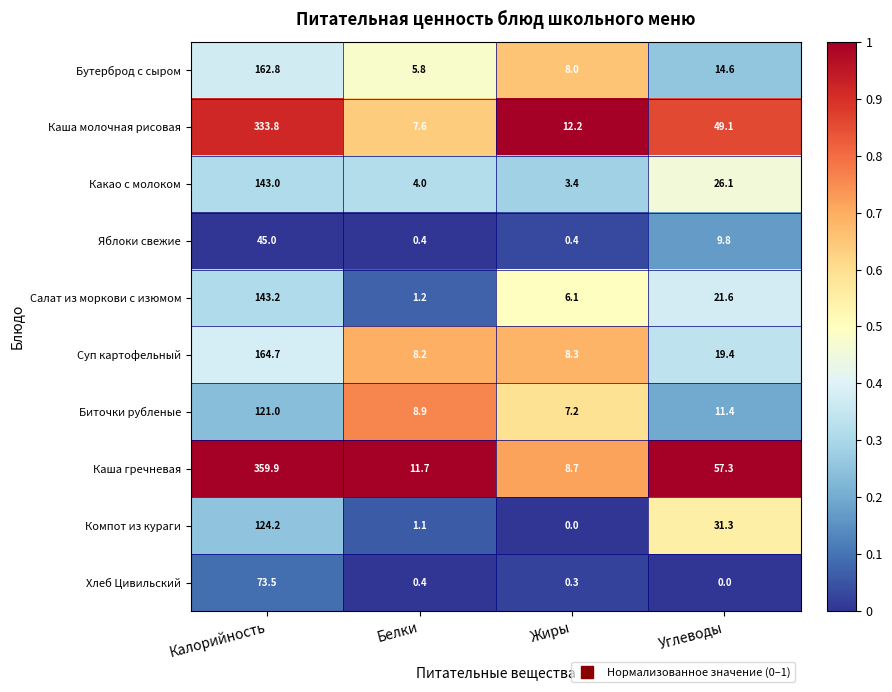

Count the number of categories in the chart.

4